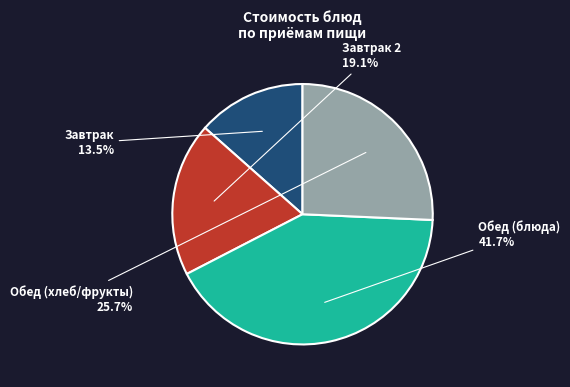

Combined, what portion of the pie is Завтрак 2 and Обед (хлеб/фрукты)?

44.8%